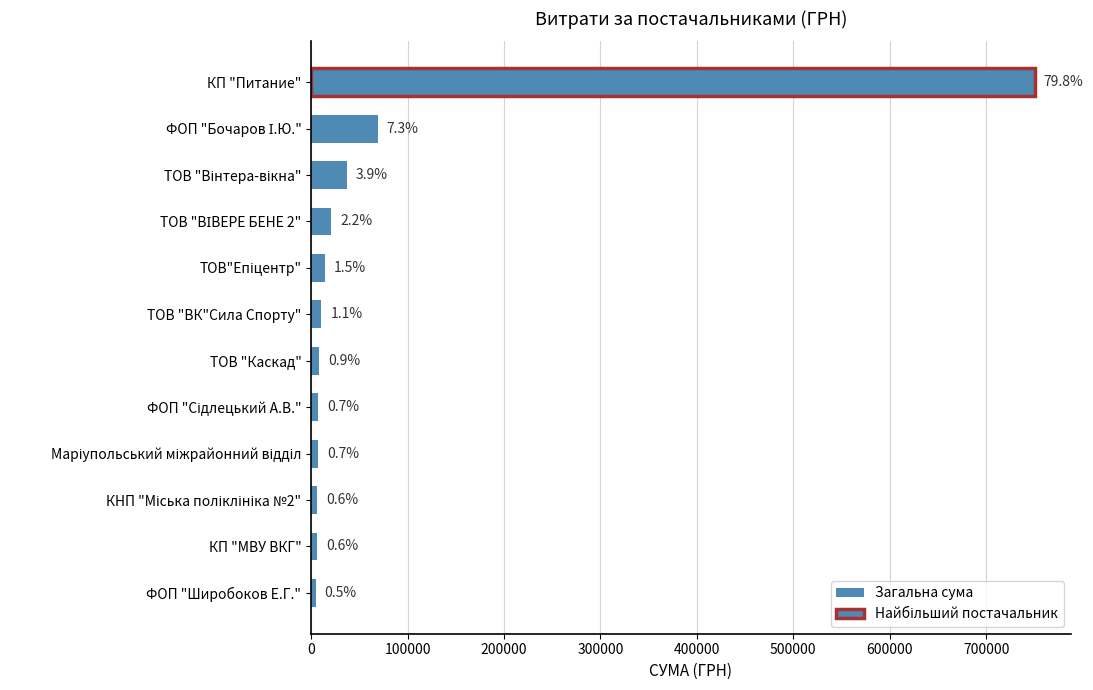

How many bars are there in total?

12